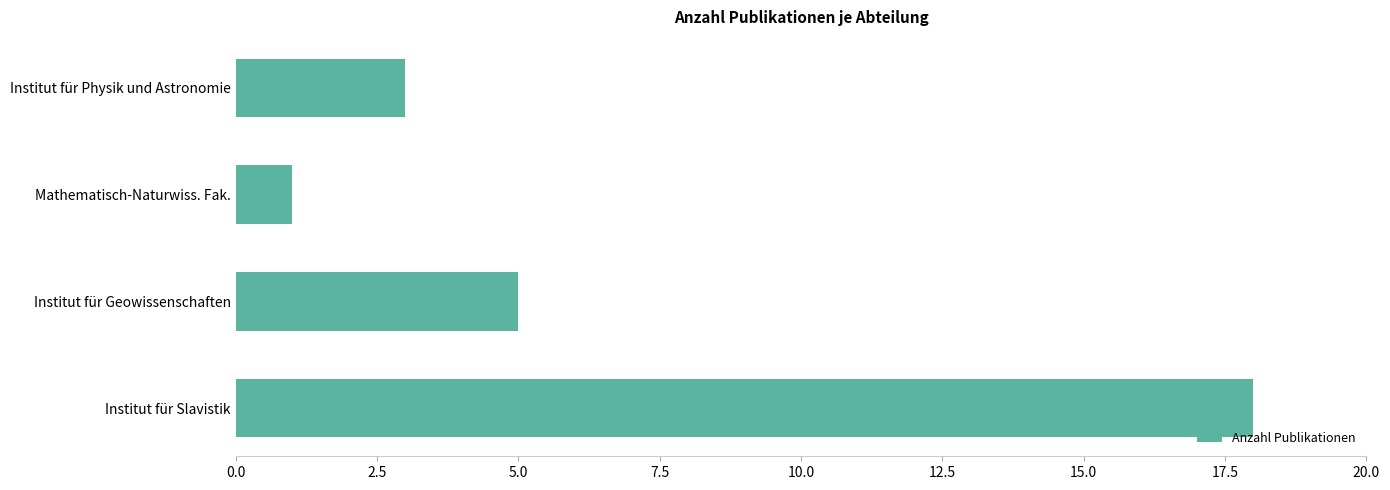

The chart shows a value of 1 at Institut für Physik und Astronomie. True or false?

False